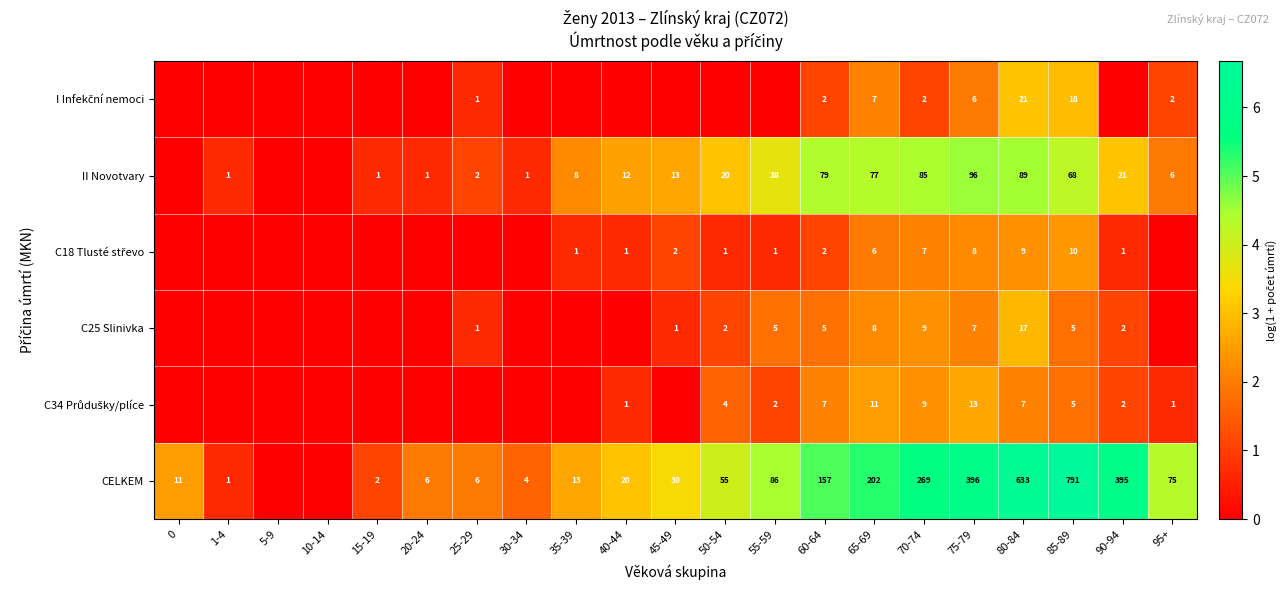

The CELKEM series shows 395 at 90-94. True or false?

True